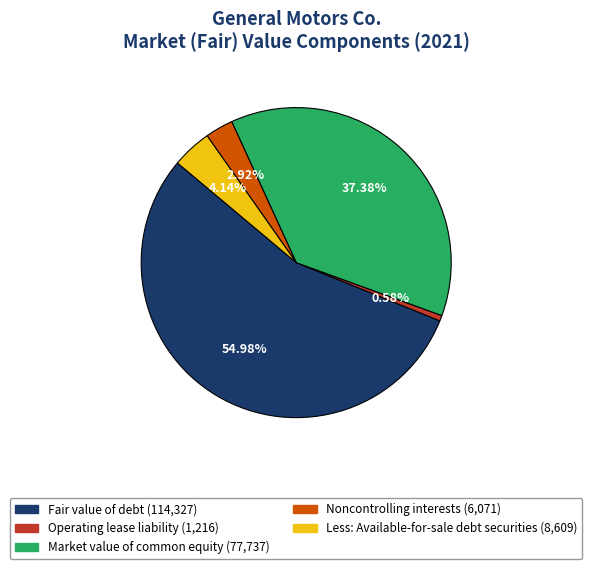

How many slices are in this pie chart?

5